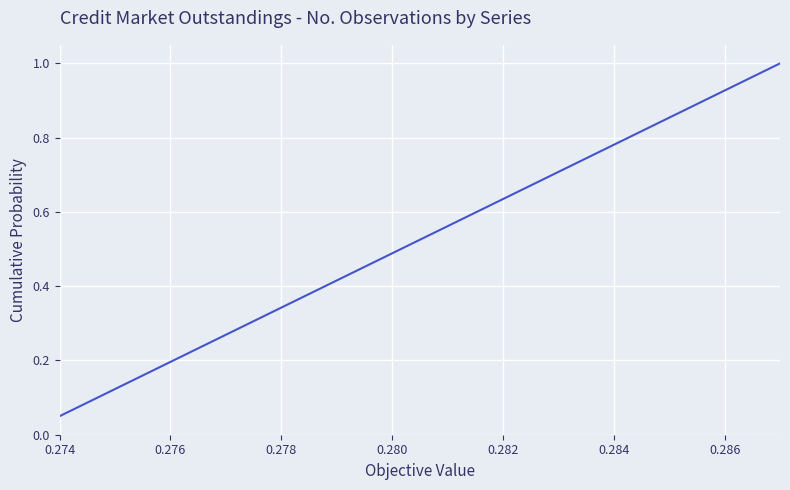

What is the greatest value displayed?

1.0